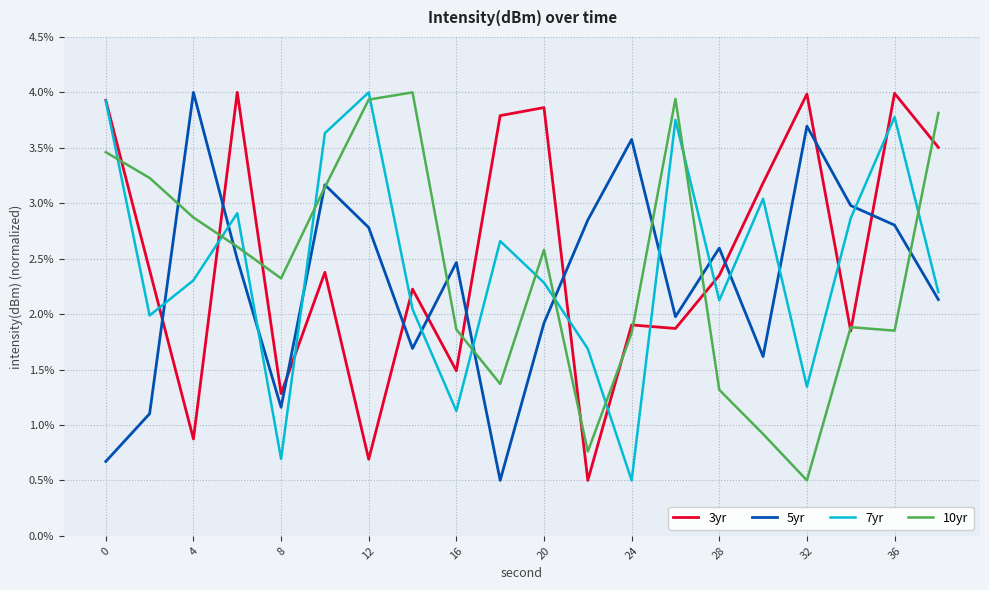

What is the highest value of the 5yr series?

4.0